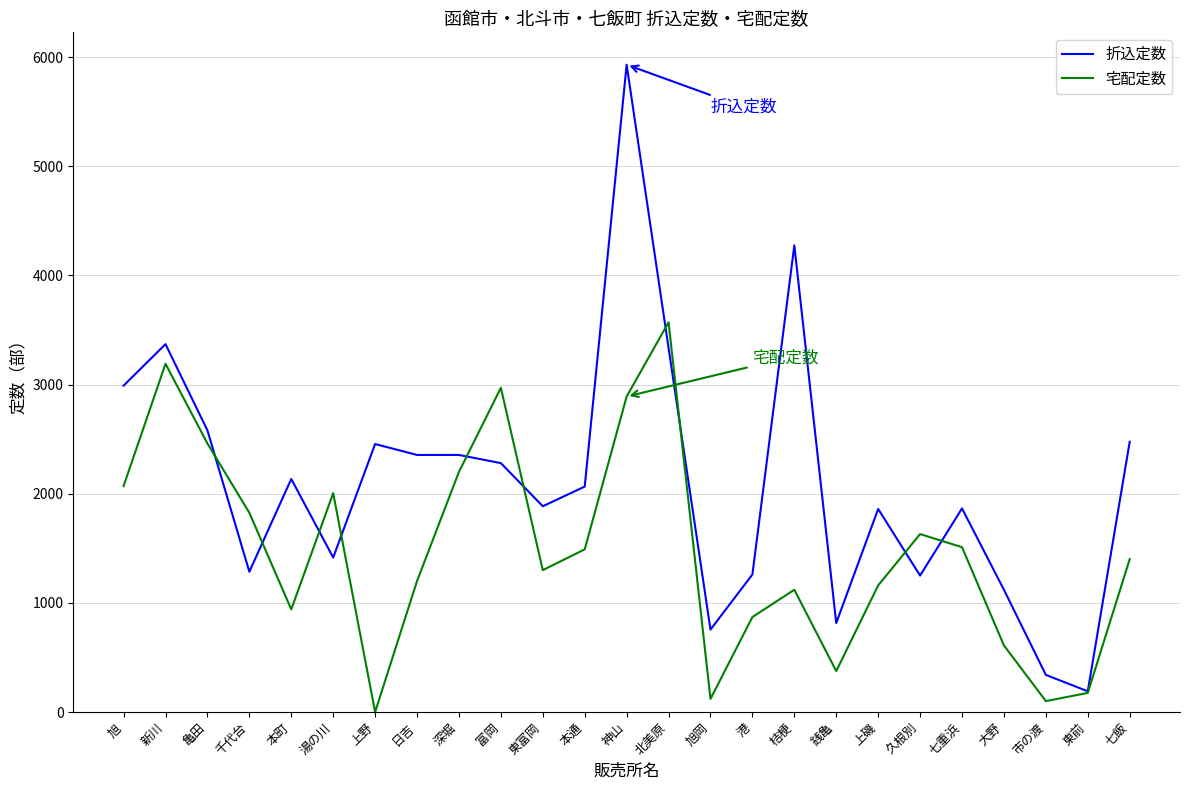

Rank the series at 銭亀 from highest to lowest value.

折込定数, 宅配定数